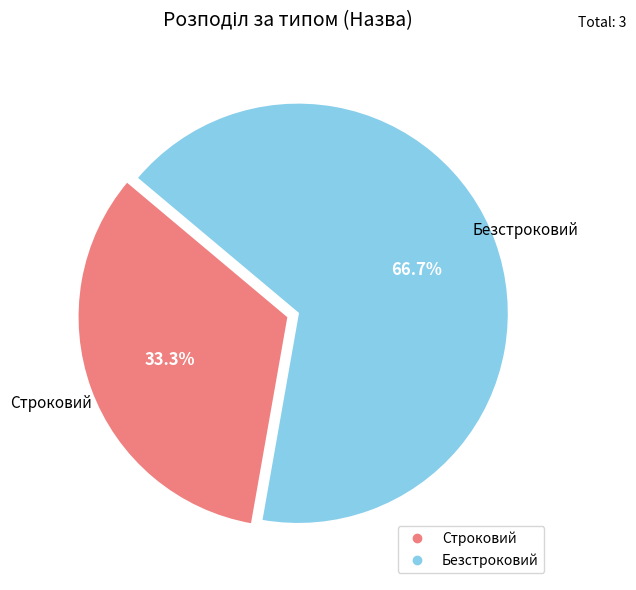

Which has a higher value, Строковий or Безстроковий?

Безстроковий